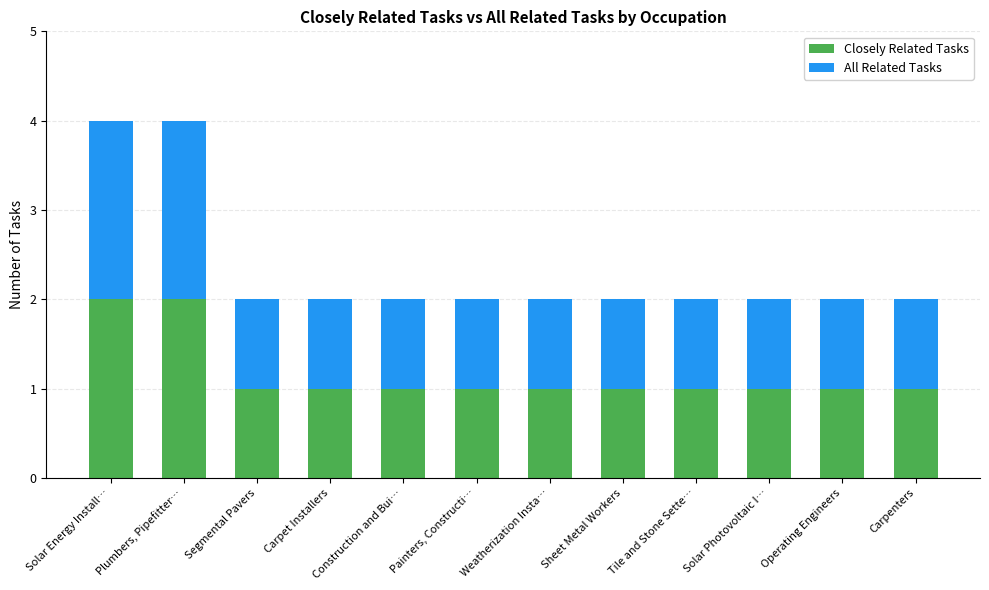

Does the chart contain stacked bars?

Yes